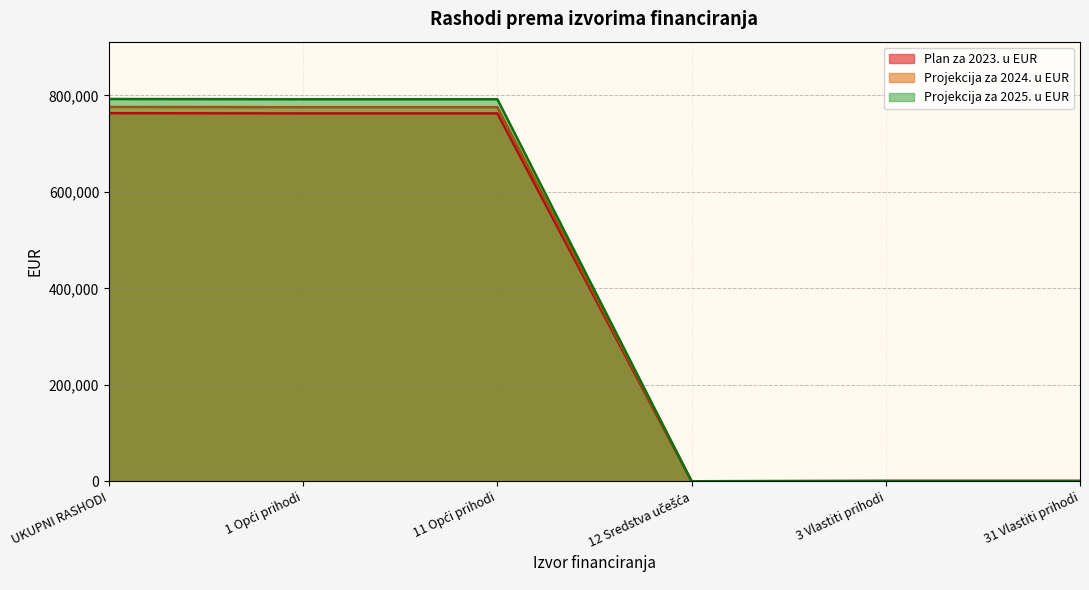

What are all the series names shown in the legend?

Plan za 2023. u EUR, Projekcija za 2024. u EUR, Projekcija za 2025. u EUR